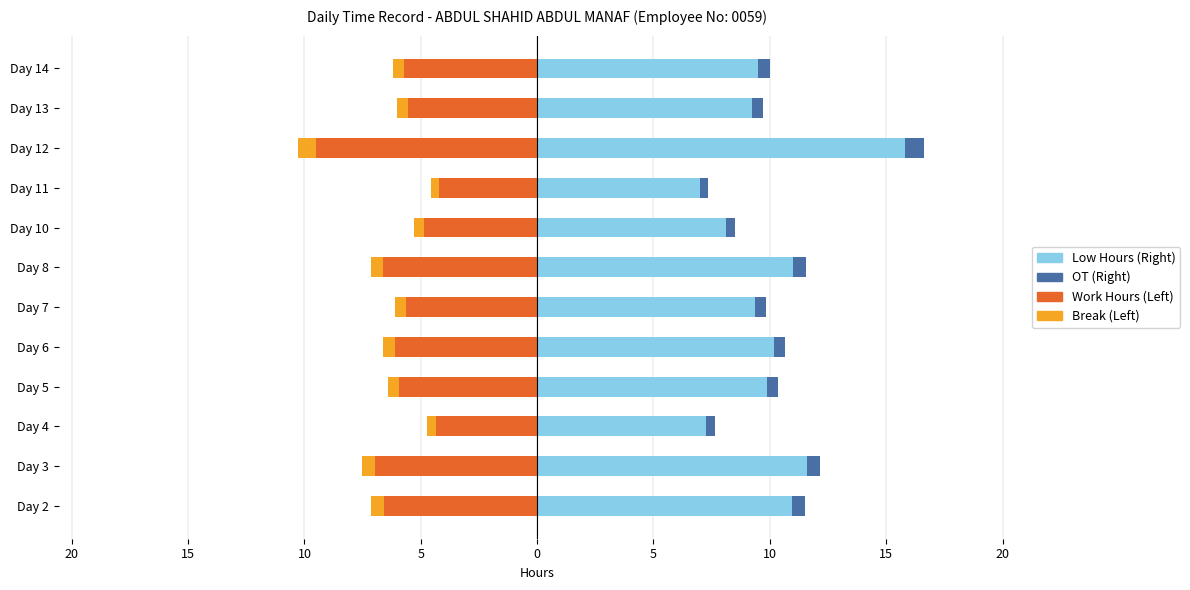

How many series are shown in this chart?

4